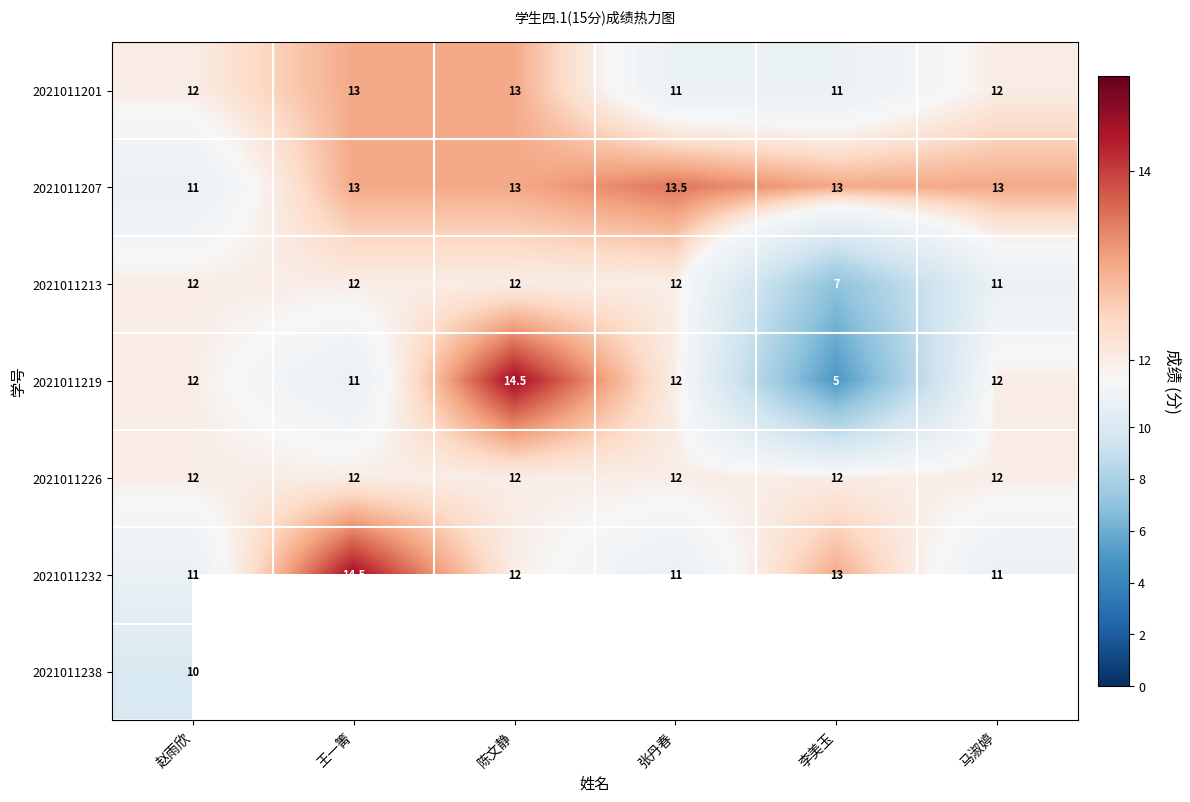

What value does the 2021011213 series have at 赵雨欣?

12.0